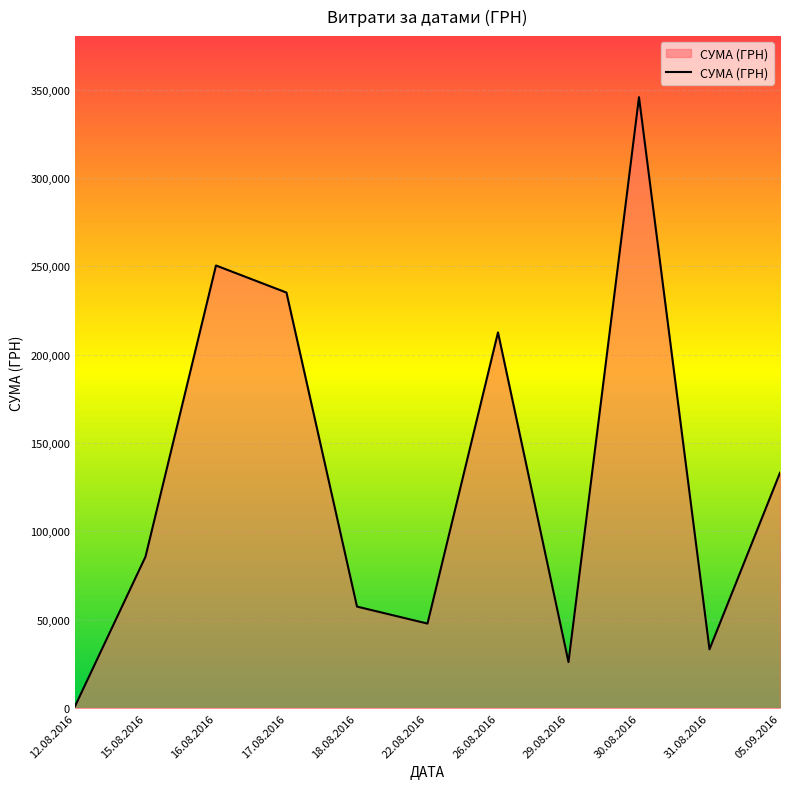

Read the value at 16.08.2016.

250454.0